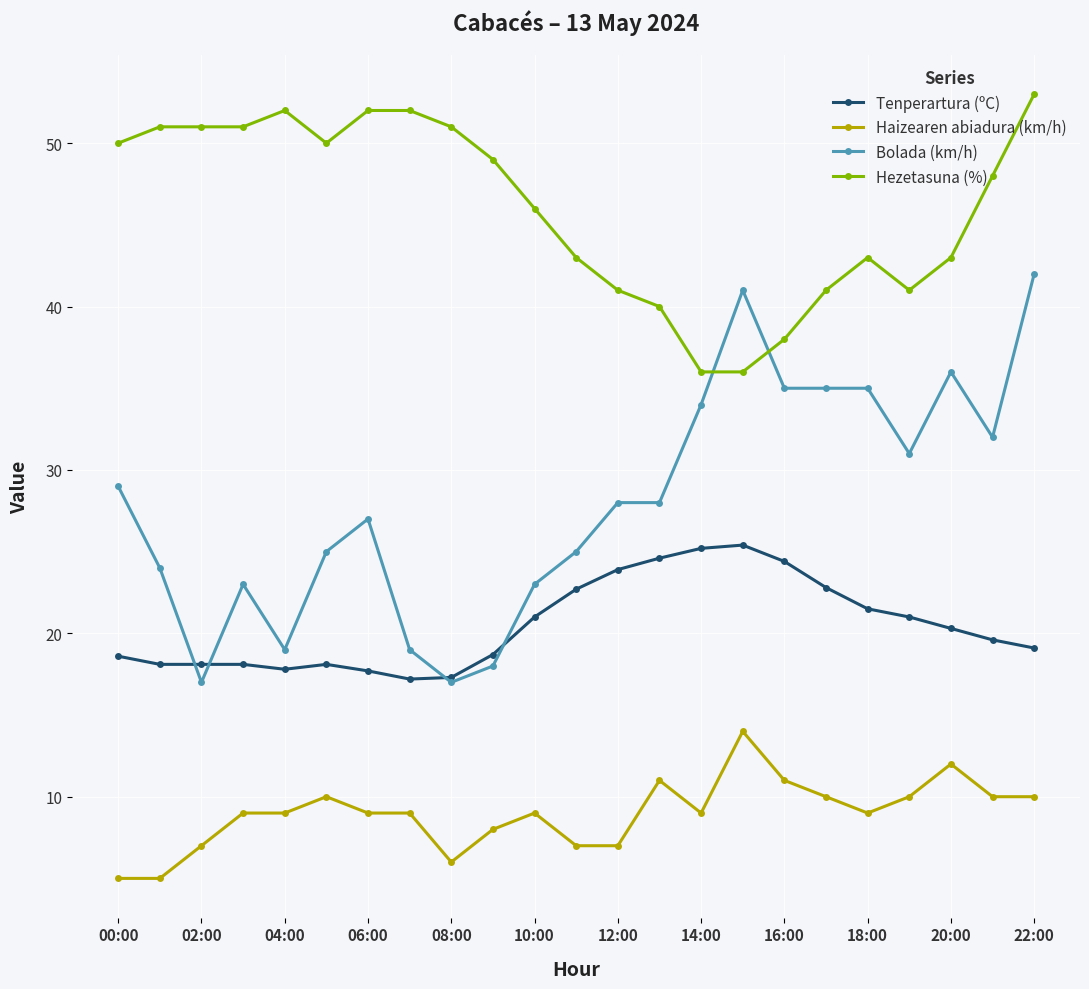

At how many categories does at least one series exceed 33?

23